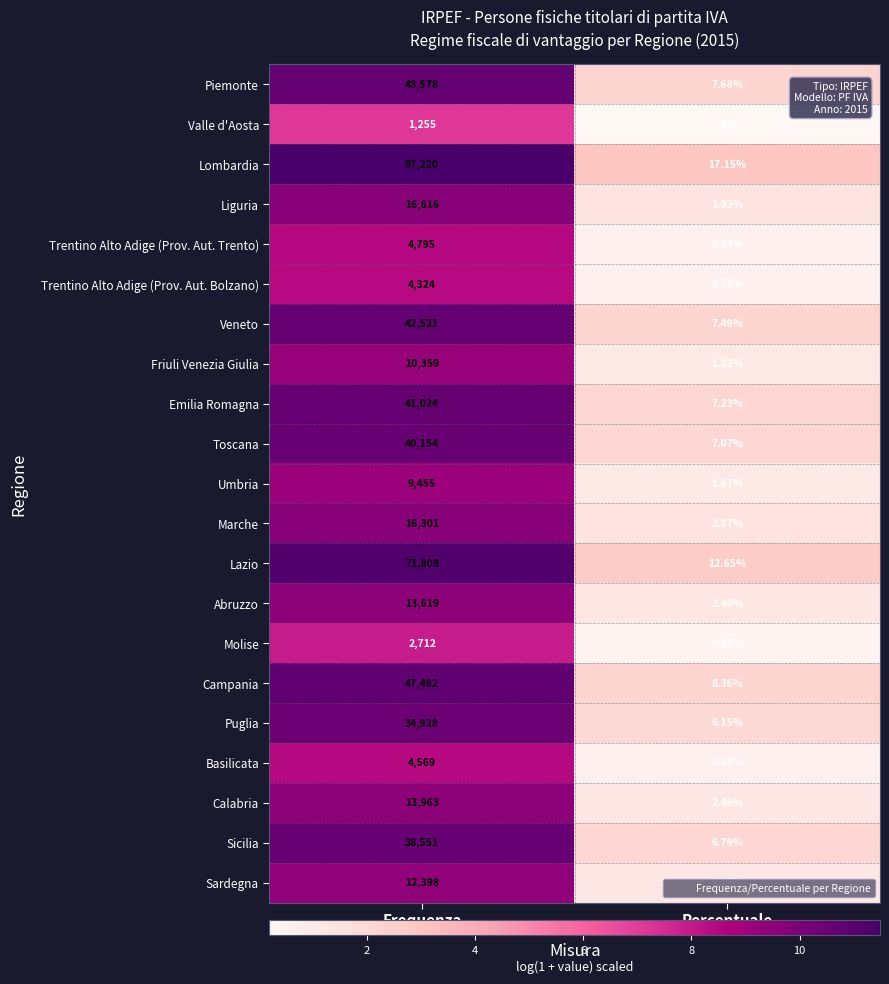

Which series has the largest range (max minus min)?

Lombardia